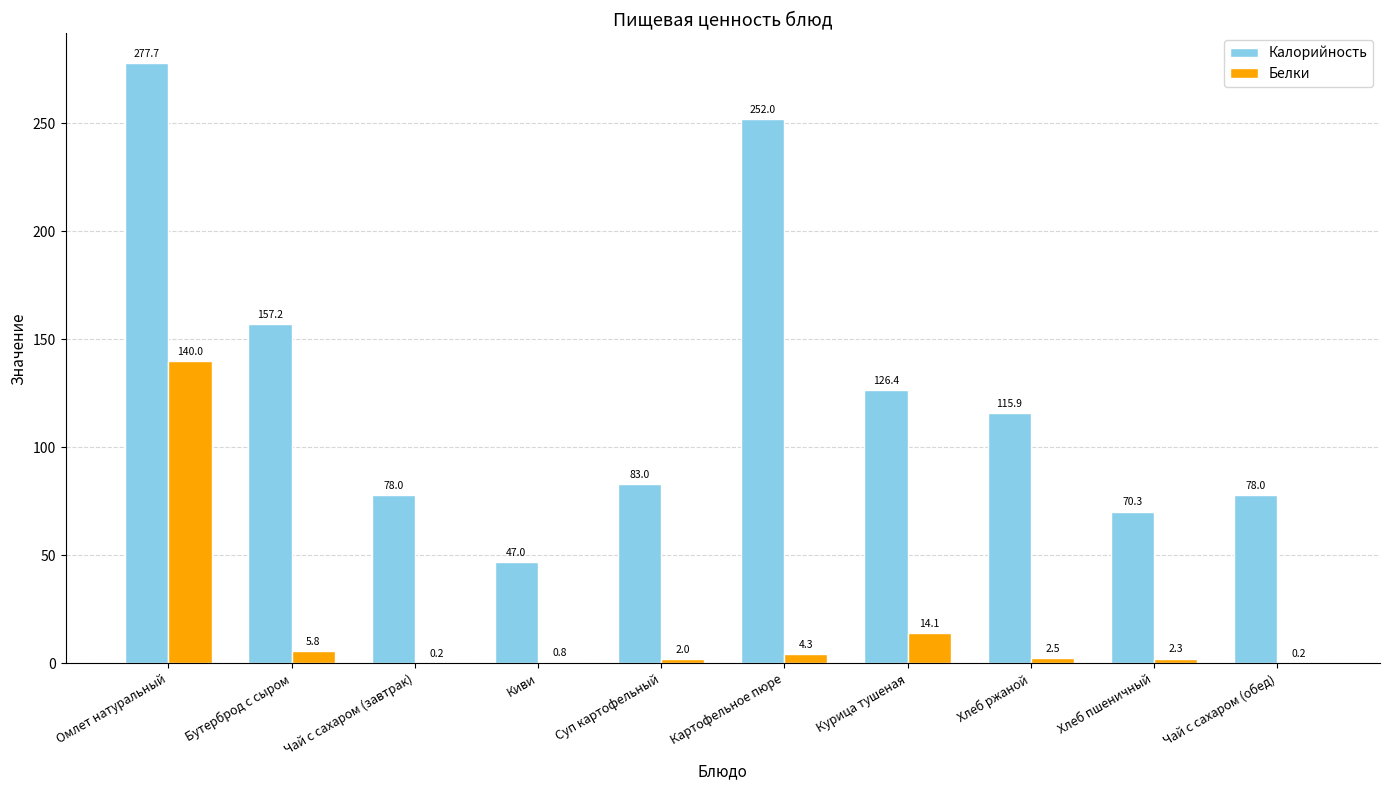

What are all the series names shown in the legend?

Калорийность, Белки